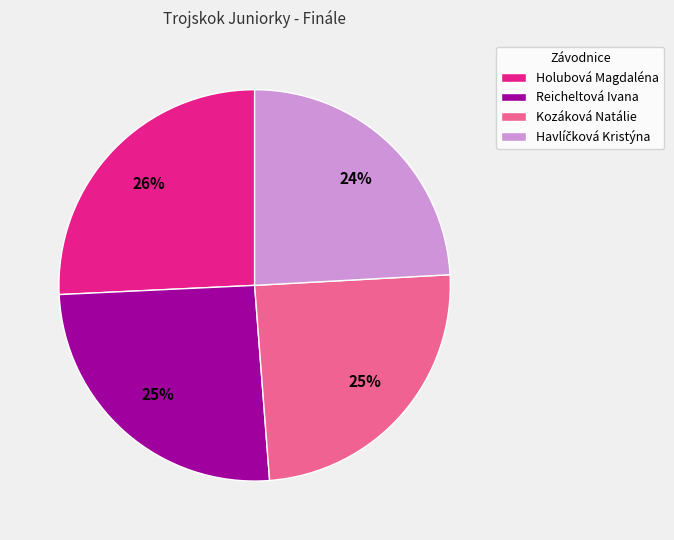

How many segments does this pie chart have?

4